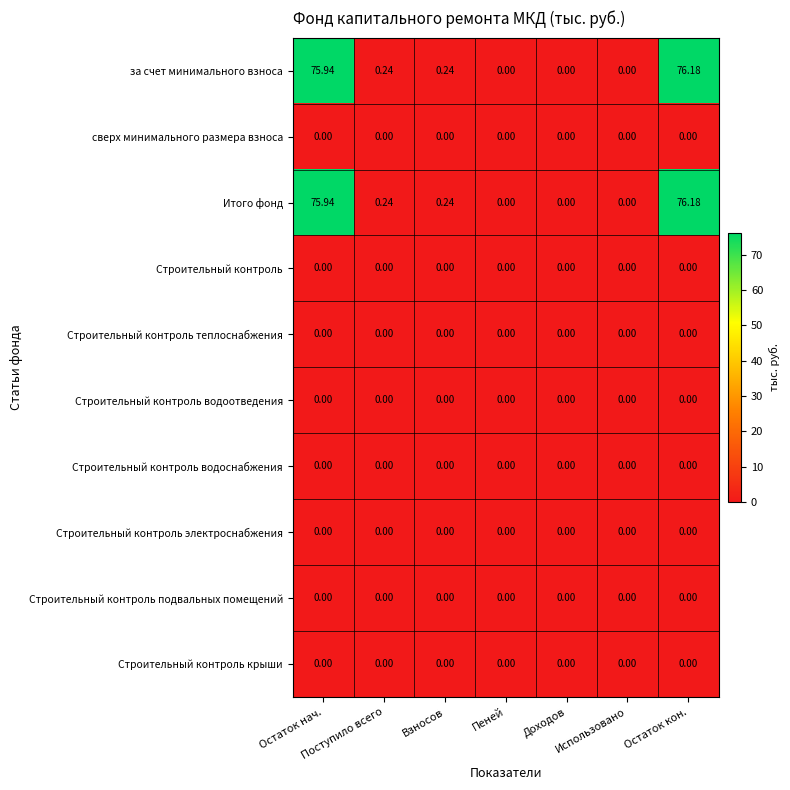

At which category is the sum across all series the highest?

Остаток кон.